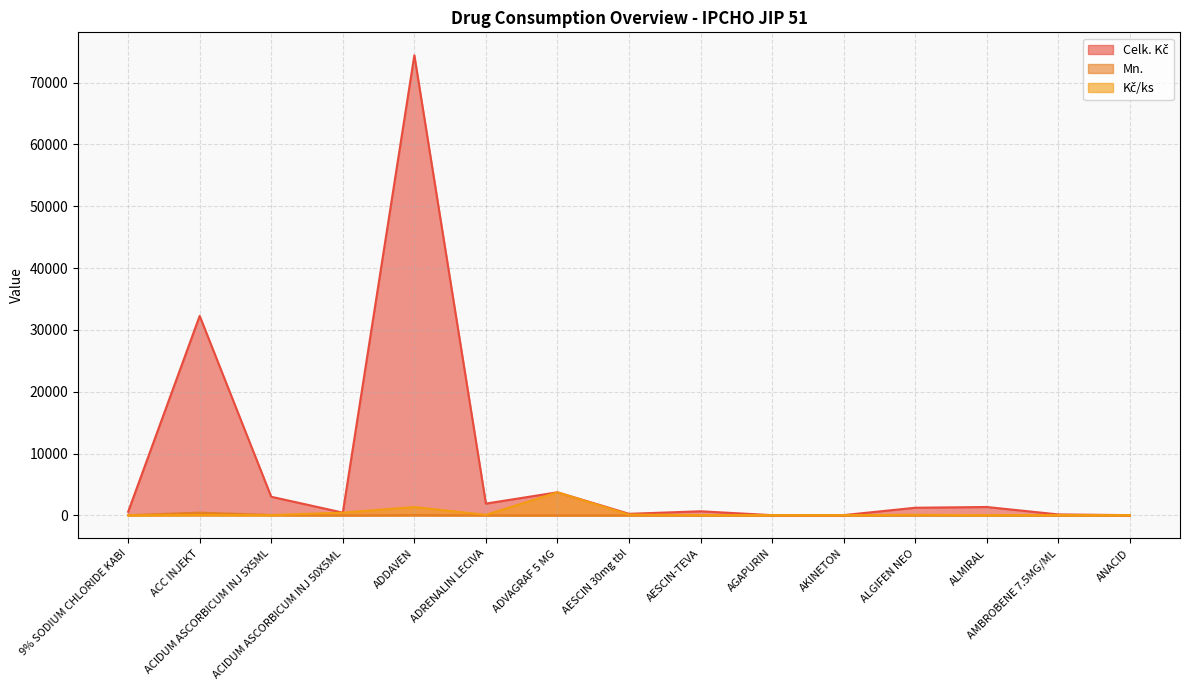

What is the spread (max minus min) of values at ACIDUM ASCORBICUM INJ 50X5ML?

450.3